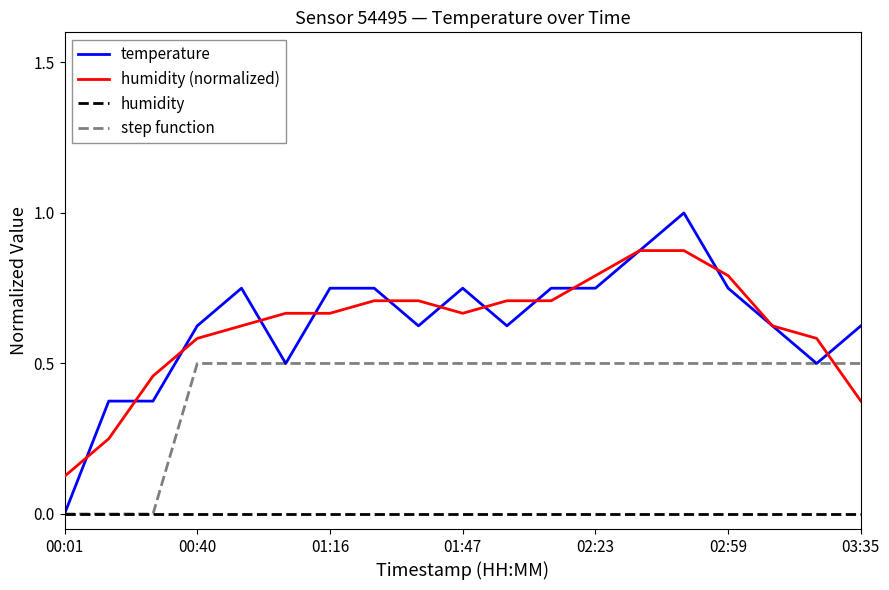

Is this an area chart (filled region under the line)?

No